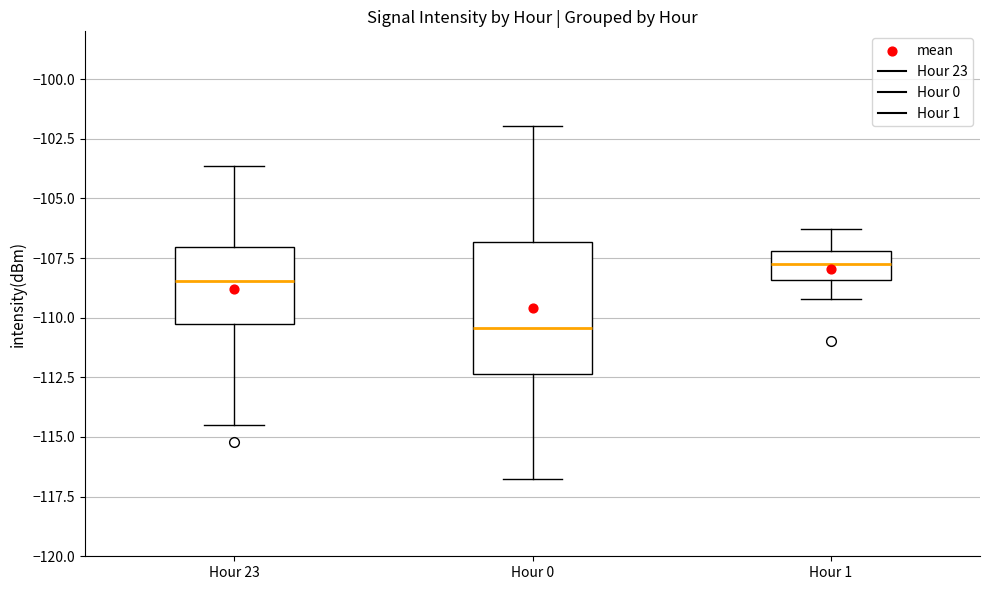

Which box's median line is the lowest?

Hour 0